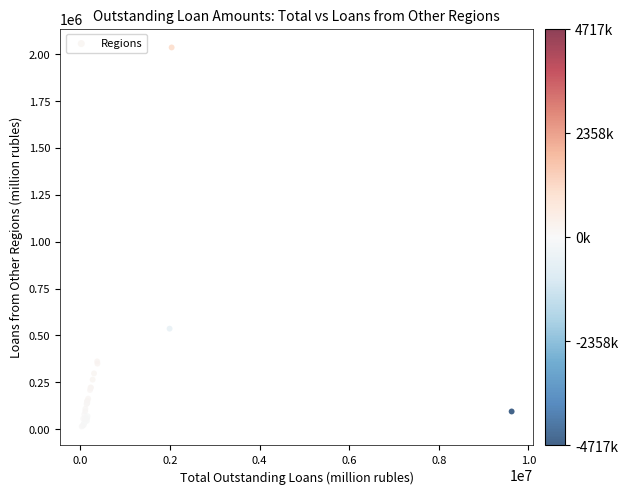

What Y value in the scatter plot is closest to 1024338?

536224